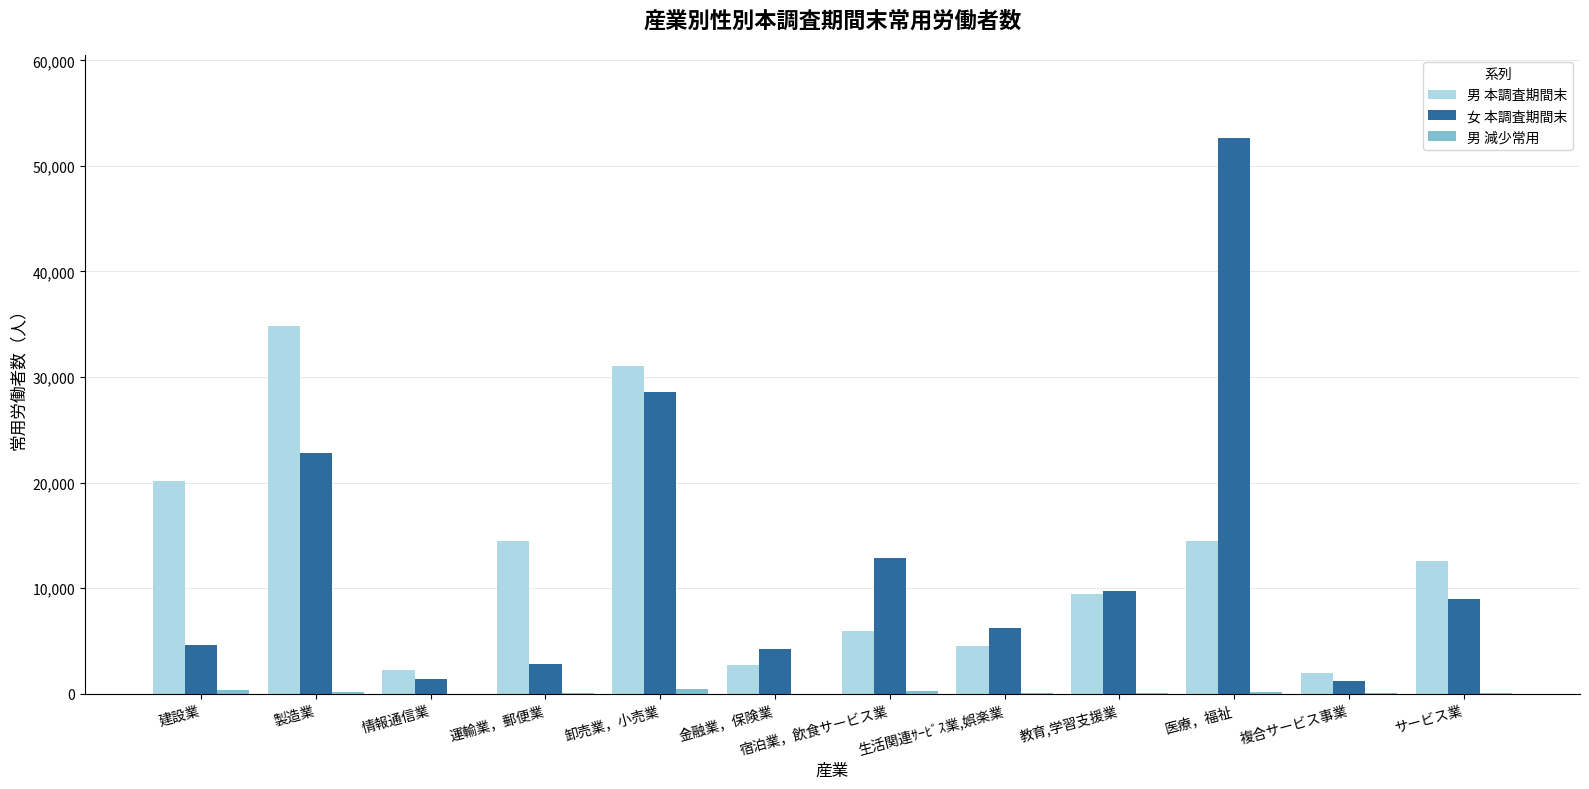

What is the sum of all 男 本調査期間末 values?

154445